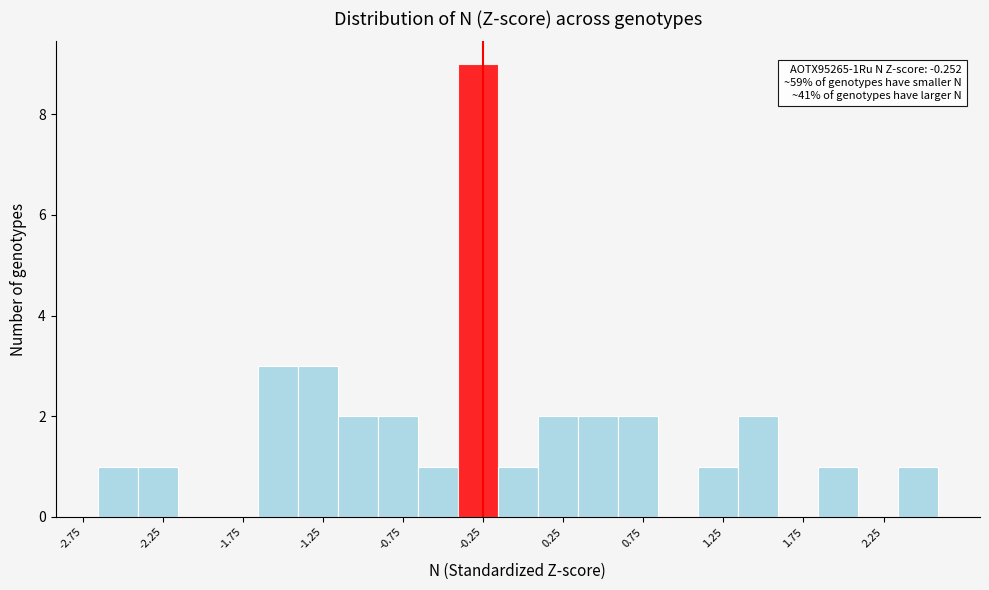

Over which range of the x-axis is the bar tallest?

-0.40 to -0.15